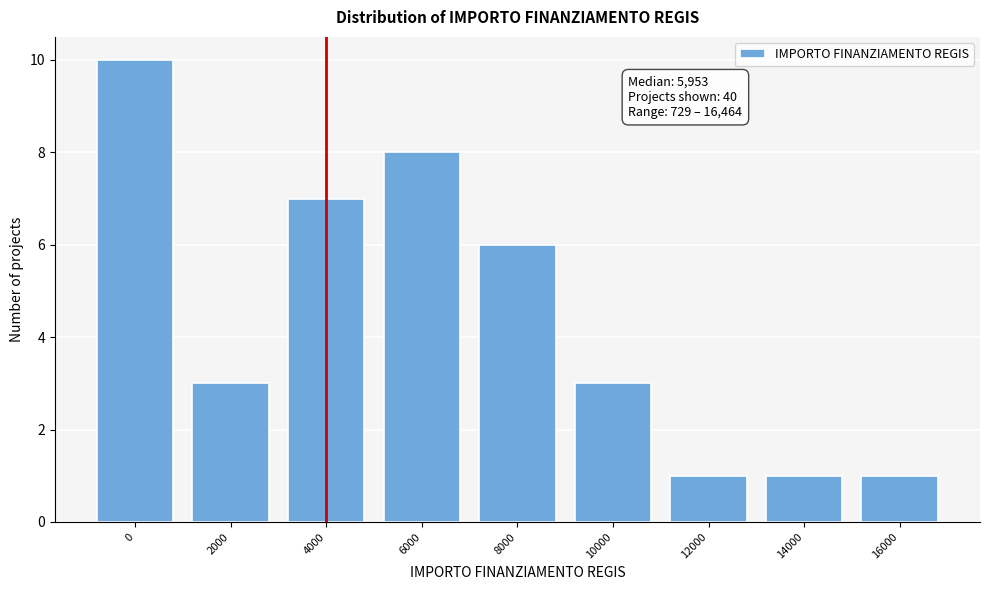

Reading right to left, transcribe all the data shown in this chart.

1	1	1	3	6	8	7	3	10